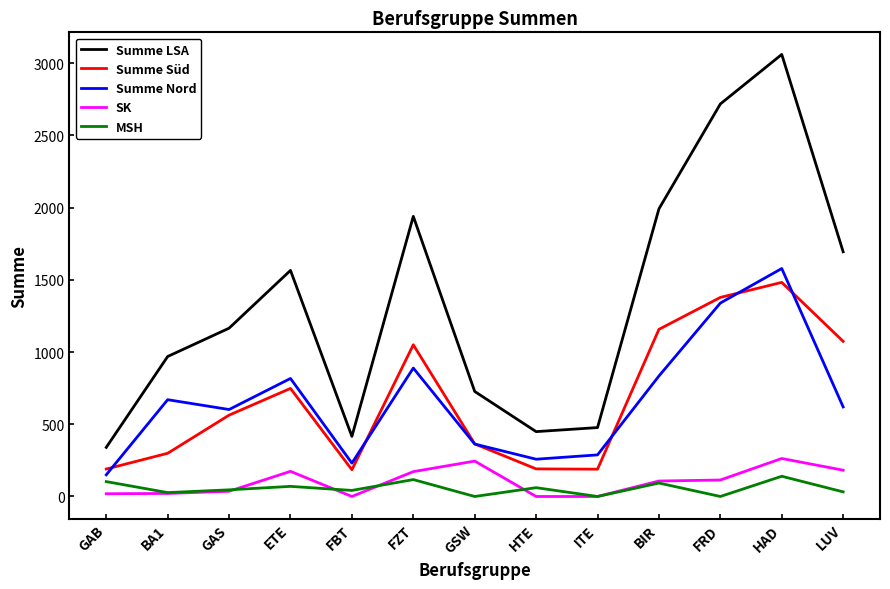

In Summe Nord, how many points are higher than both neighbors (excluding endpoints)?

4